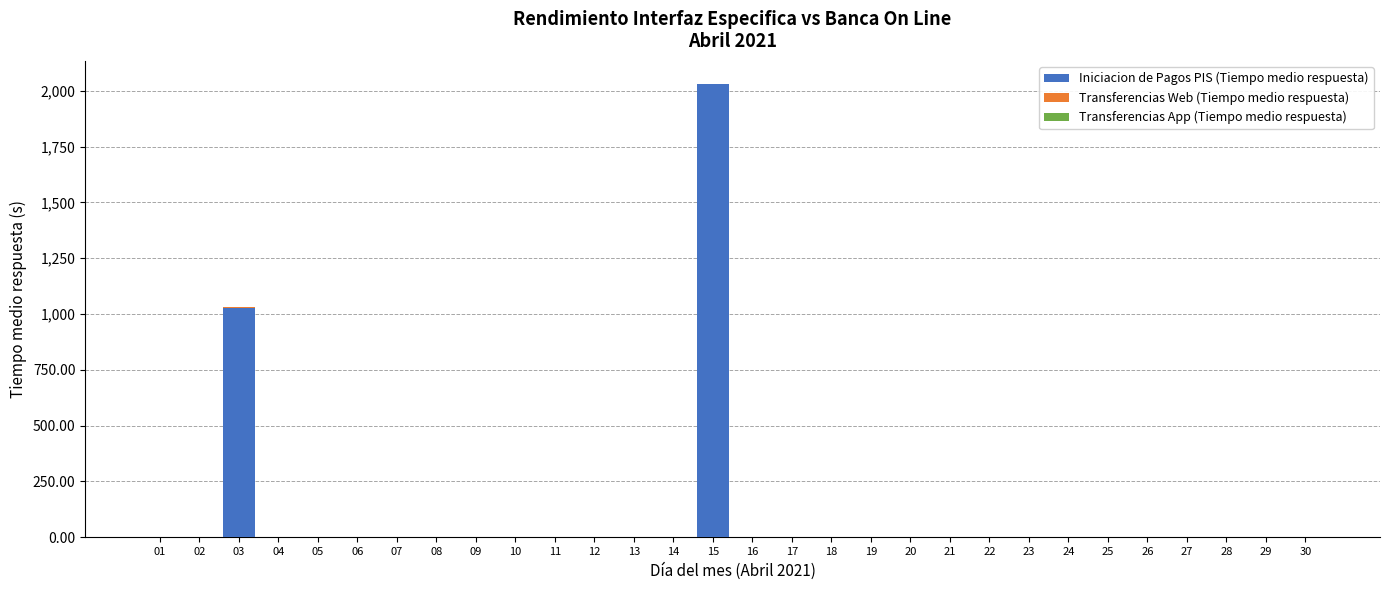

At which category is the sum across all series the highest?

15